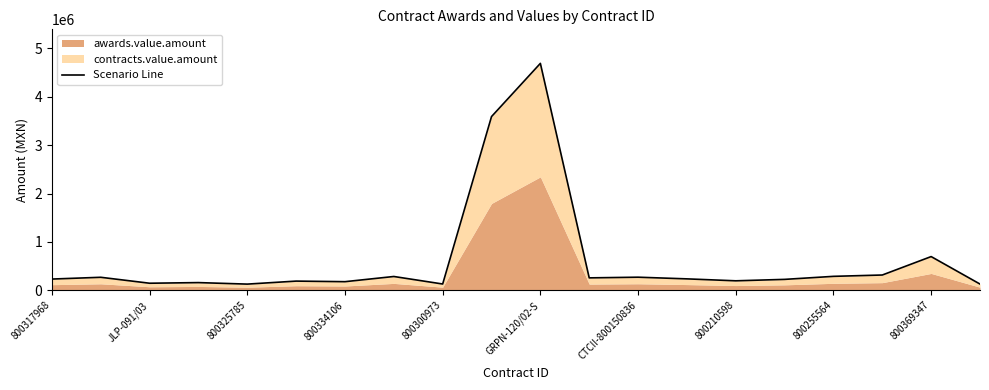

What is the minimum value shown in the chart?

127870.0